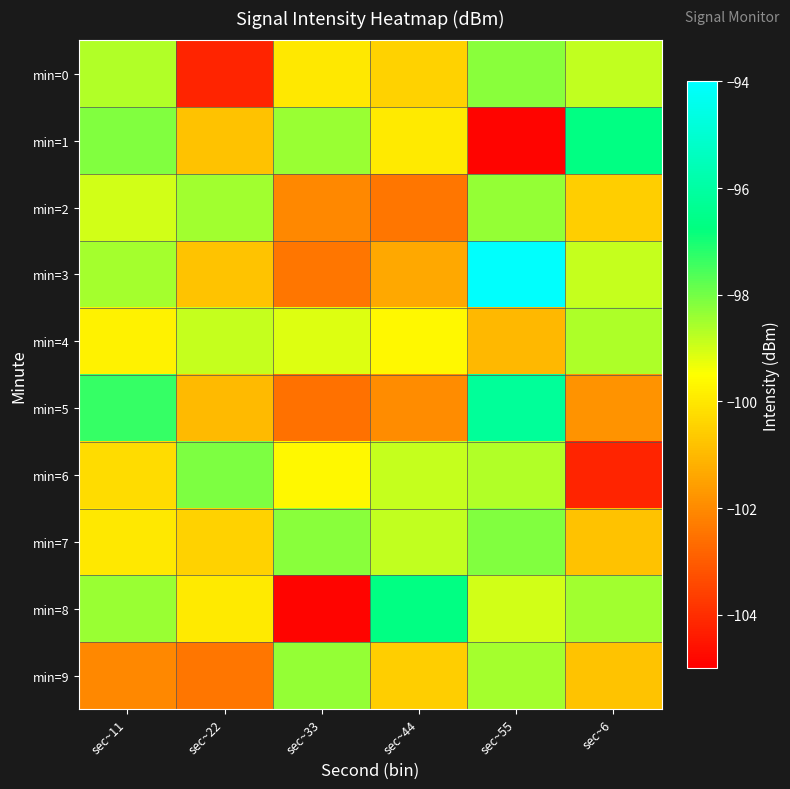

Between sec~44 and sec~33, which is larger?

sec~33